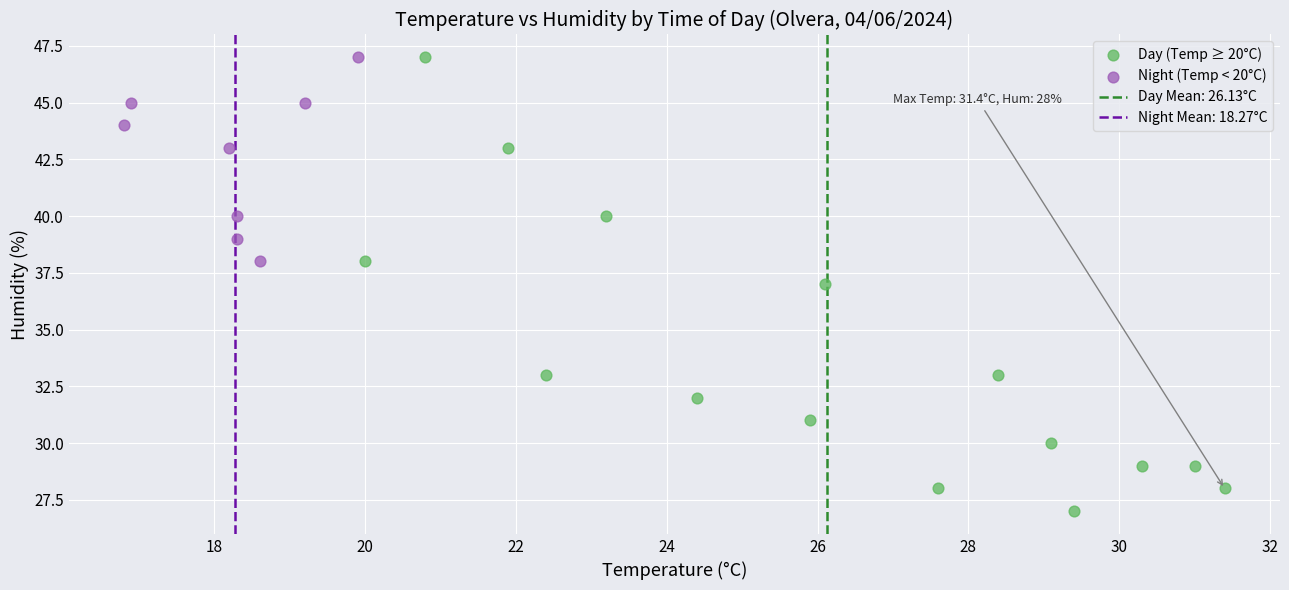

Which series reaches the minimum Y coordinate?

Day (Temp ≥ 20°C)